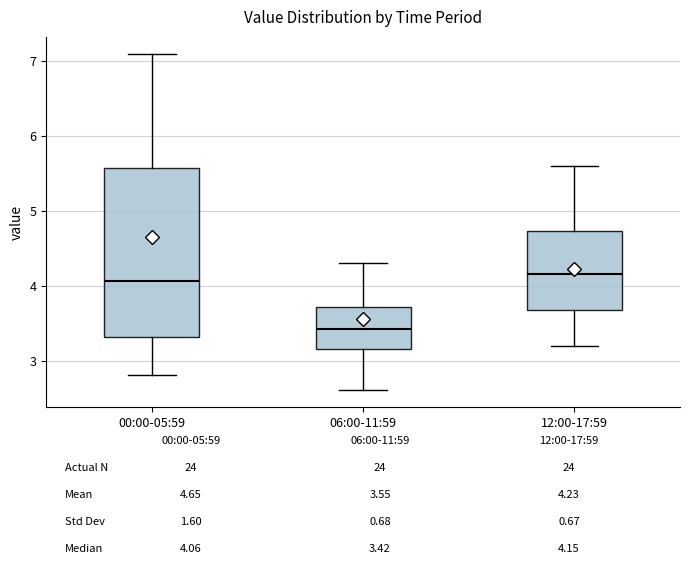

Reading left to right, transcribe this box plot: for each box, give where its median line is, the range the box spans, and where its two whiskers end, as read against the y-axis. The values are not printed on the chart, so give them approximately, as read against the axis.

00:00-05:59: median 4.1, box 3.3 to 5.6, whiskers 2.8 to 7.1
06:00-11:59: median 3.4, box 3.2 to 3.7, whiskers 2.6 to 4.3
12:00-17:59: median 4.2, box 3.7 to 4.7, whiskers 3.2 to 5.6